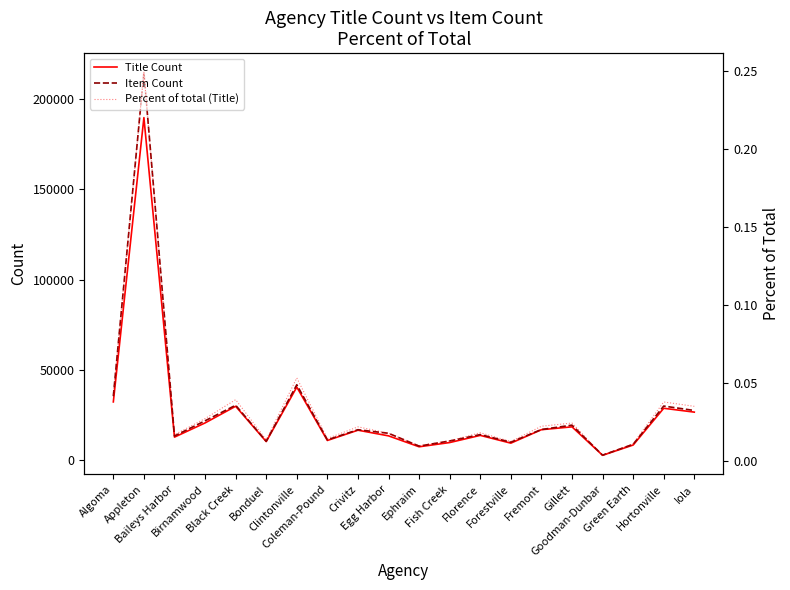

True or false: Item Count has a value of 6111.8 at Coleman-Pound.

False